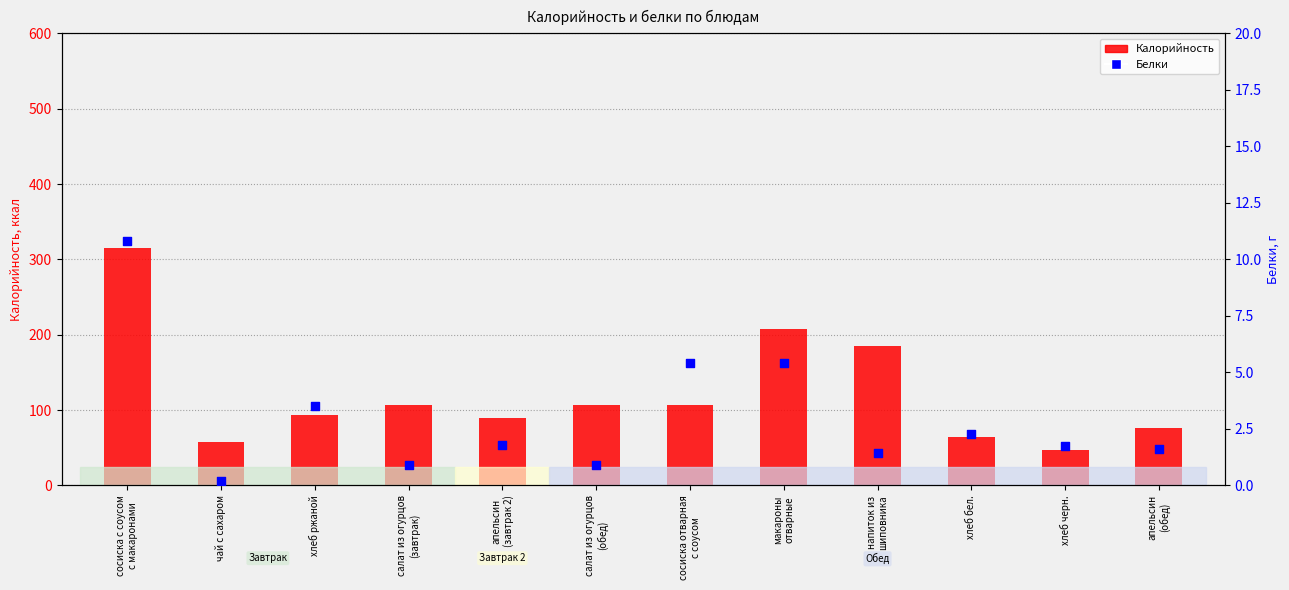

At which category is the sum across all series the highest?

сосиска с соусом
с макаронами